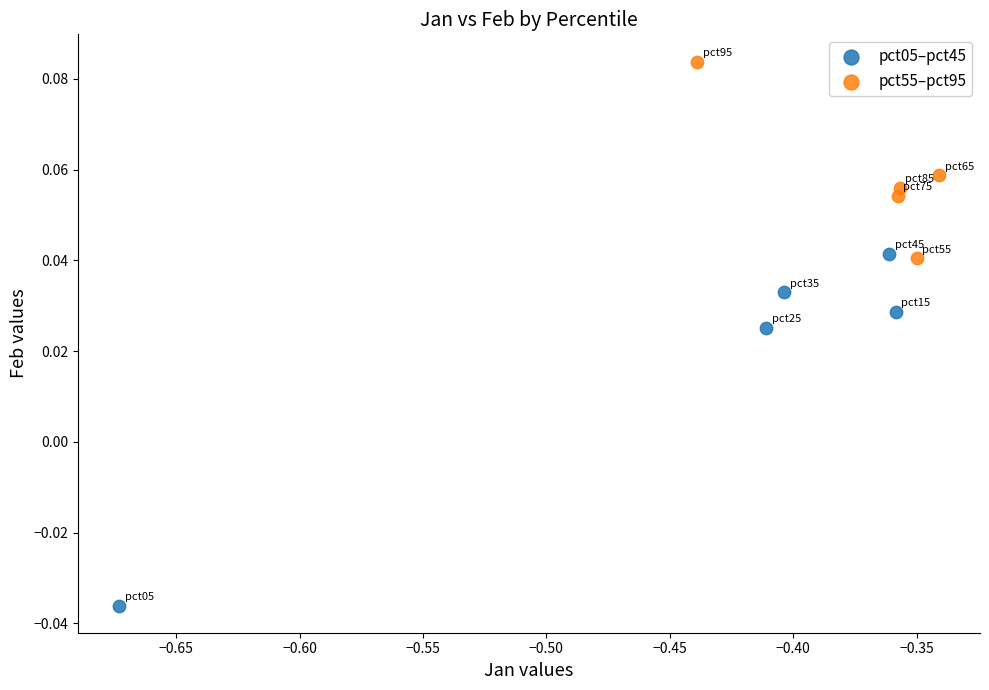

Which series contains the highest Y value?

pct55–pct95